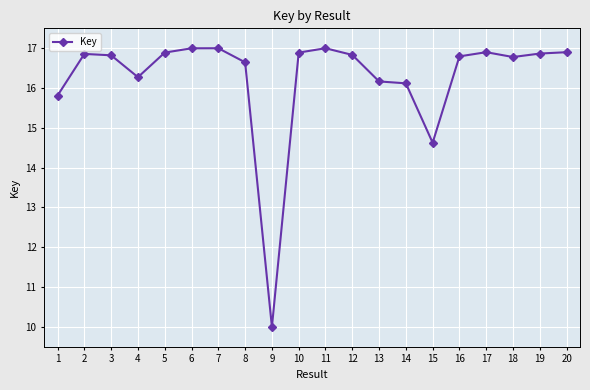

What is the value of the 3rd point from the left?

16.8